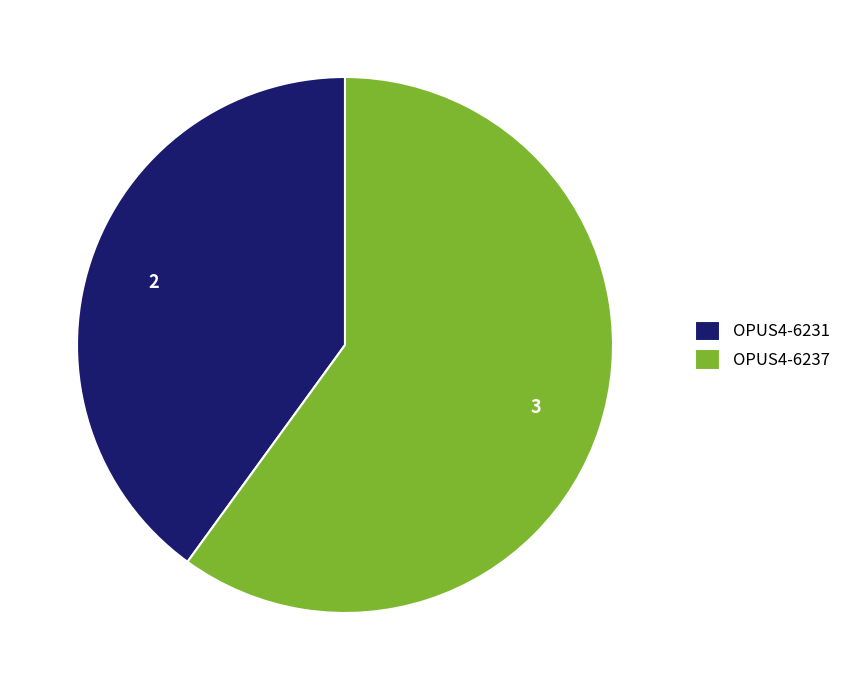

Combined, do OPUS4-6231 and OPUS4-6237 account for over 50%?

Yes